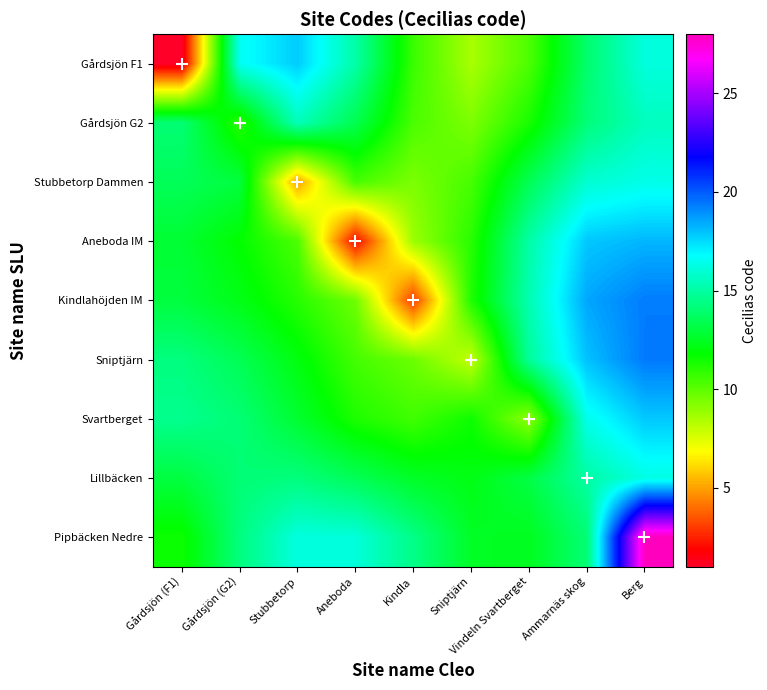

Between Berg and Aneboda, which is larger?

Berg